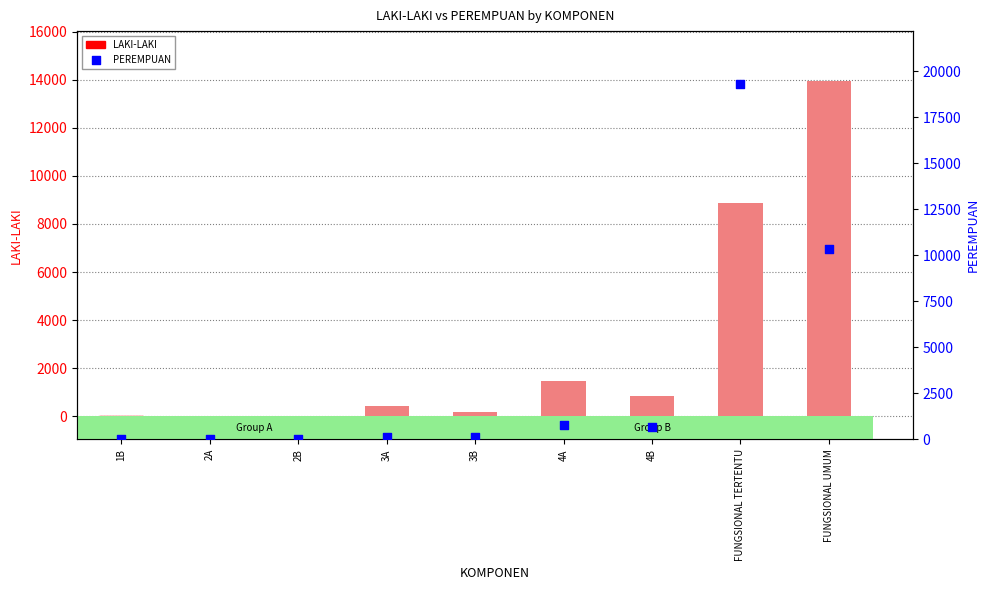

What are all the series names shown in the legend?

LAKI-LAKI, PEREMPUAN